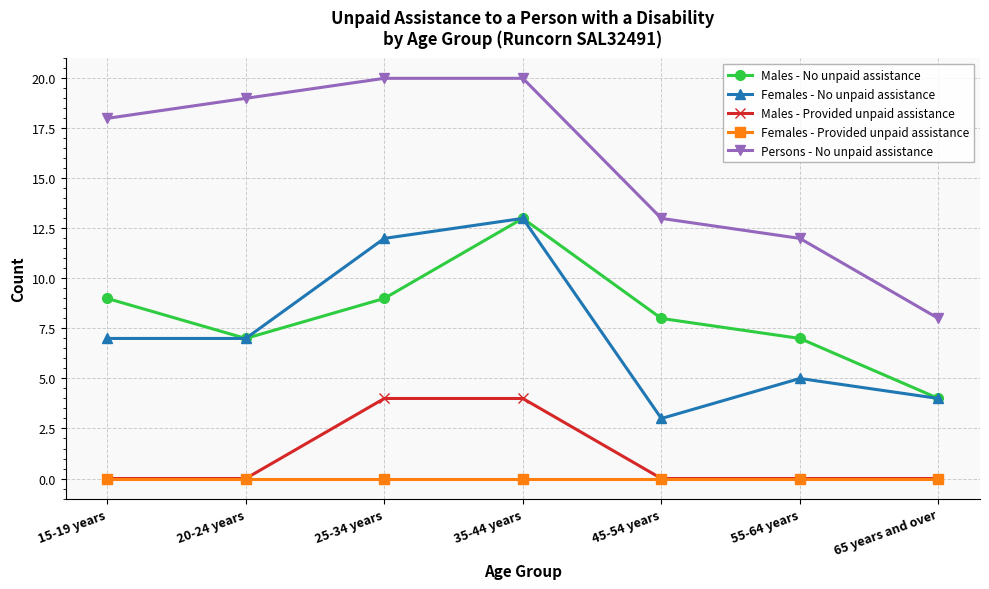

True or false: Males - Provided unpaid assistance has a value of 0 at 20-24 years.

True